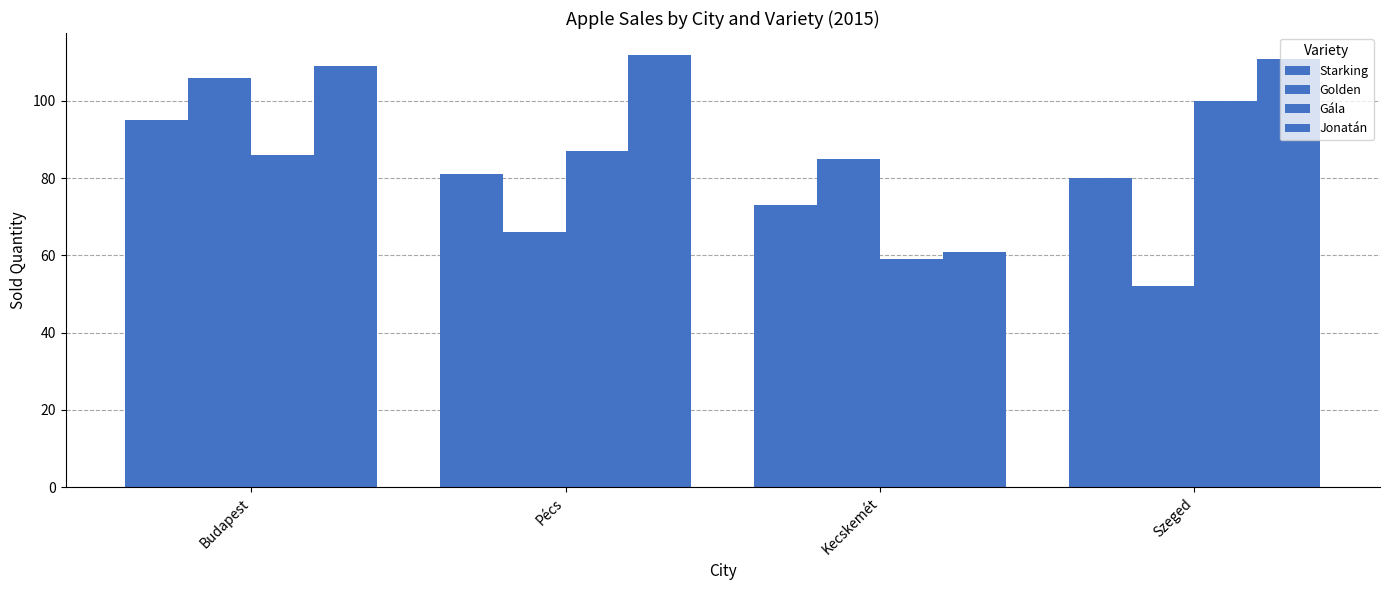

How many categories are shown in the chart?

4